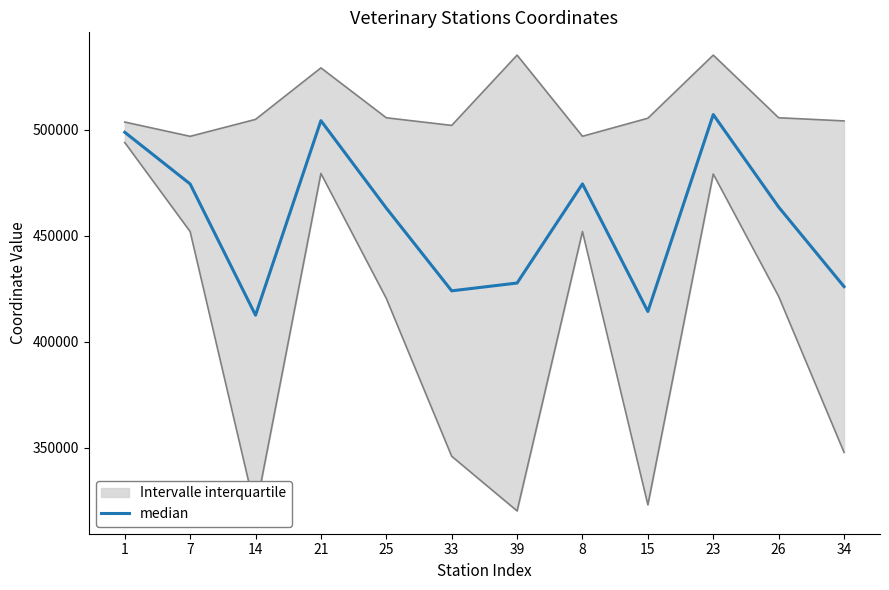

At which category does the data reach its first local valley?

14